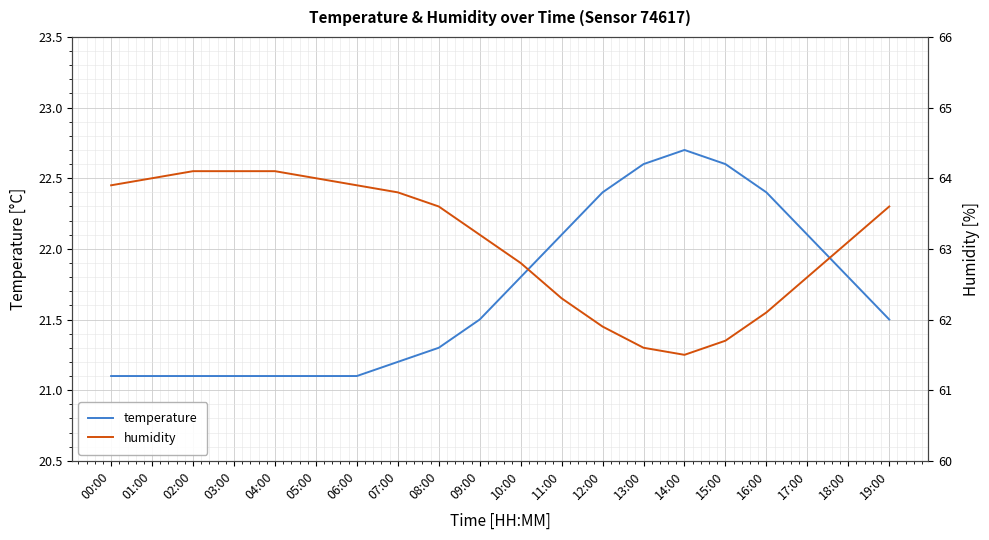

Reading right to left, extract all data points from this chart.

temperature: 21.5	21.8	22.1	22.4	22.6	22.7	22.6	22.4	22.1	21.8	21.5	21.3	21.2	21.1	21.1	21.1	21.1	21.1	21.1	21.1
humidity: 63.6	63.1	62.6	62.1	61.7	61.5	61.6	61.9	62.3	62.8	63.2	63.6	63.8	63.9	64.0	64.1	64.1	64.1	64.0	63.9